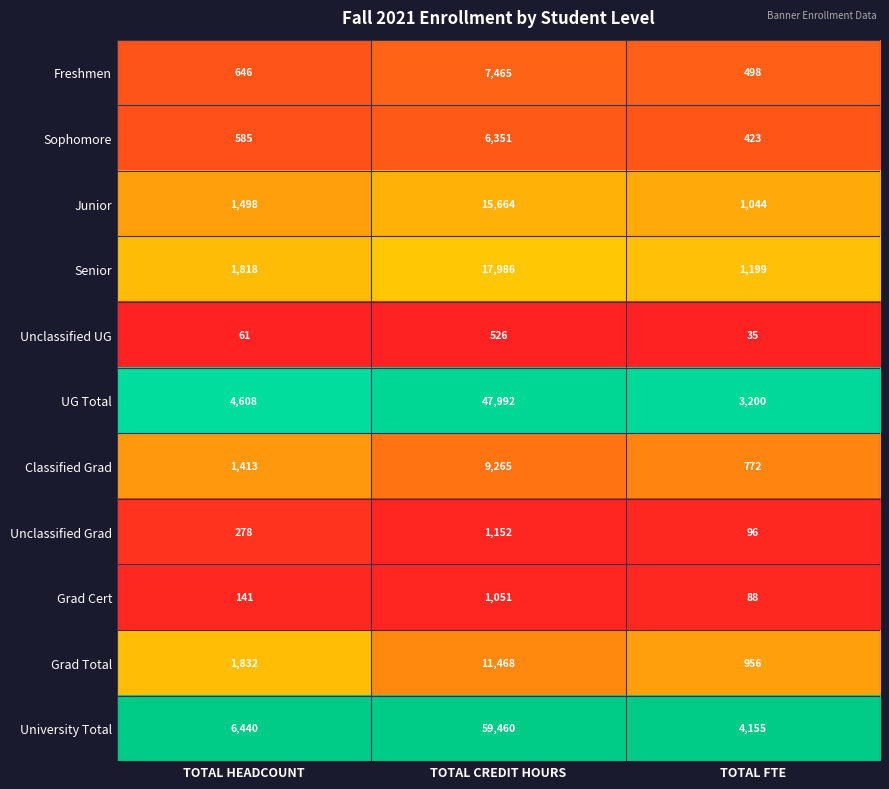

Which category has the lowest value in the Grad Total series?

TOTAL FTE